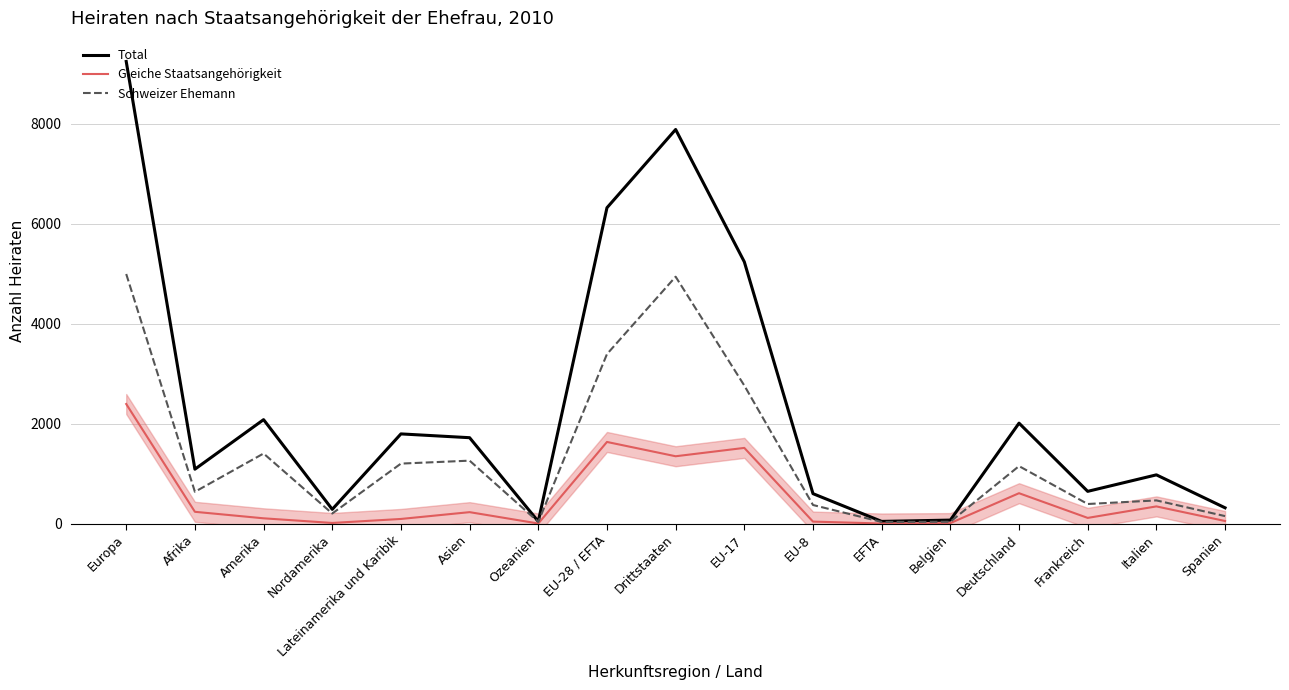

At which label is Schweizer Ehemann closest to 2512?

EU-17